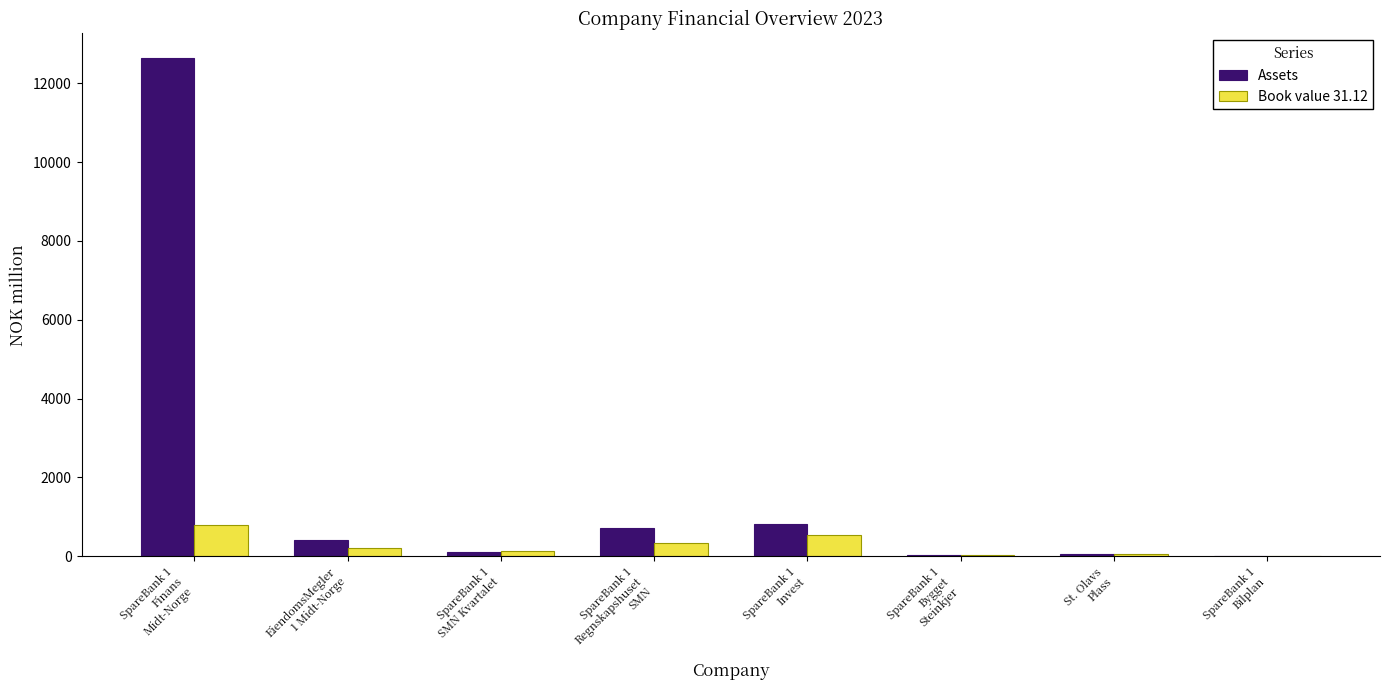

What is the sum of all Assets values?

14772